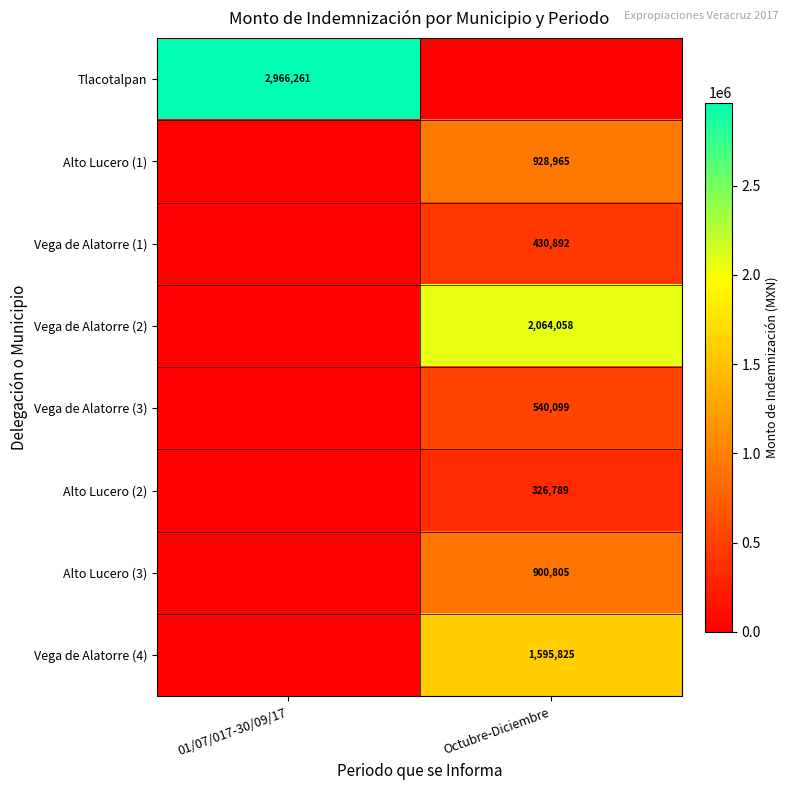

Count the number of categories in the chart.

2